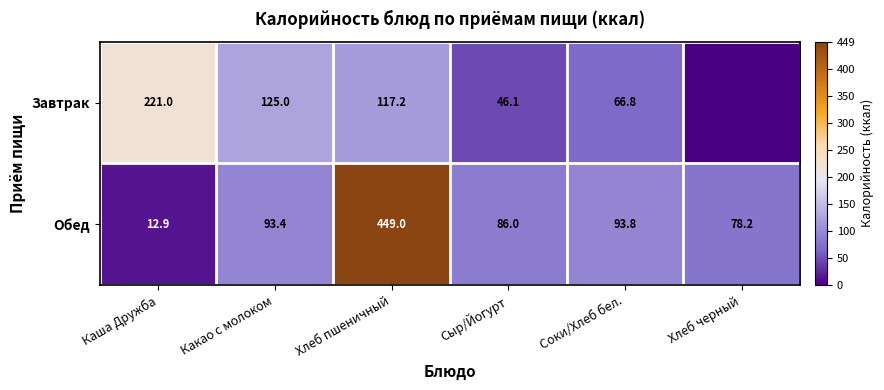

What is the sum of all Обед values?

813.3